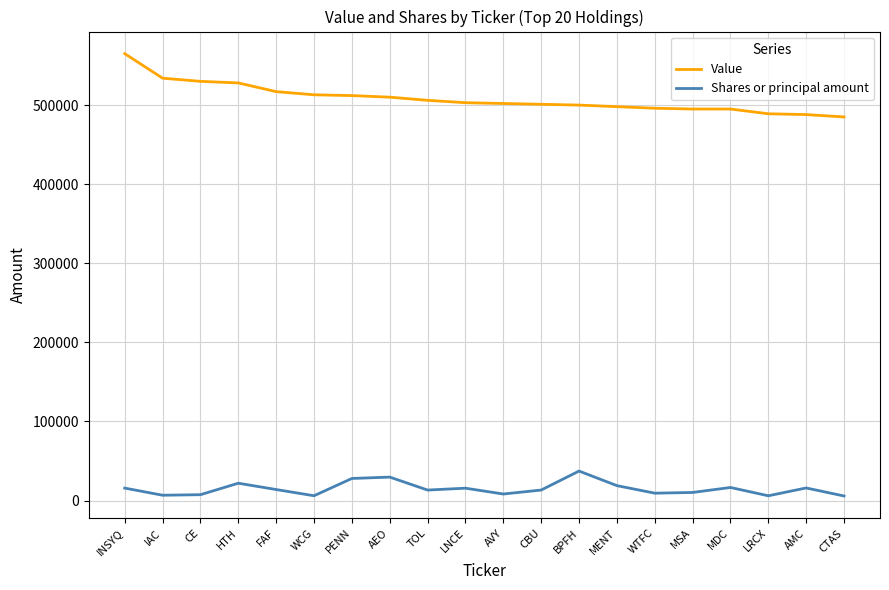

What is the difference between the maximum and minimum values in the Value series?

80000